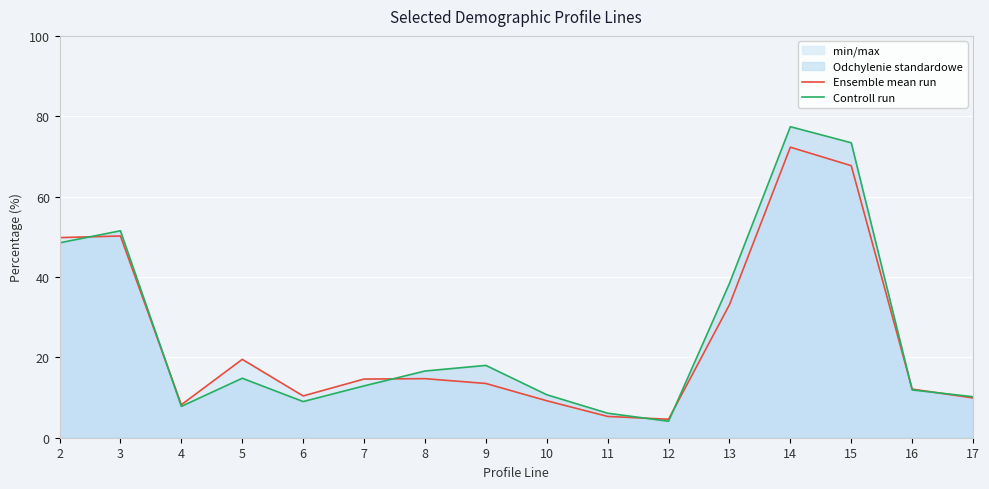

At how many categories does at least one series exceed 55?

2